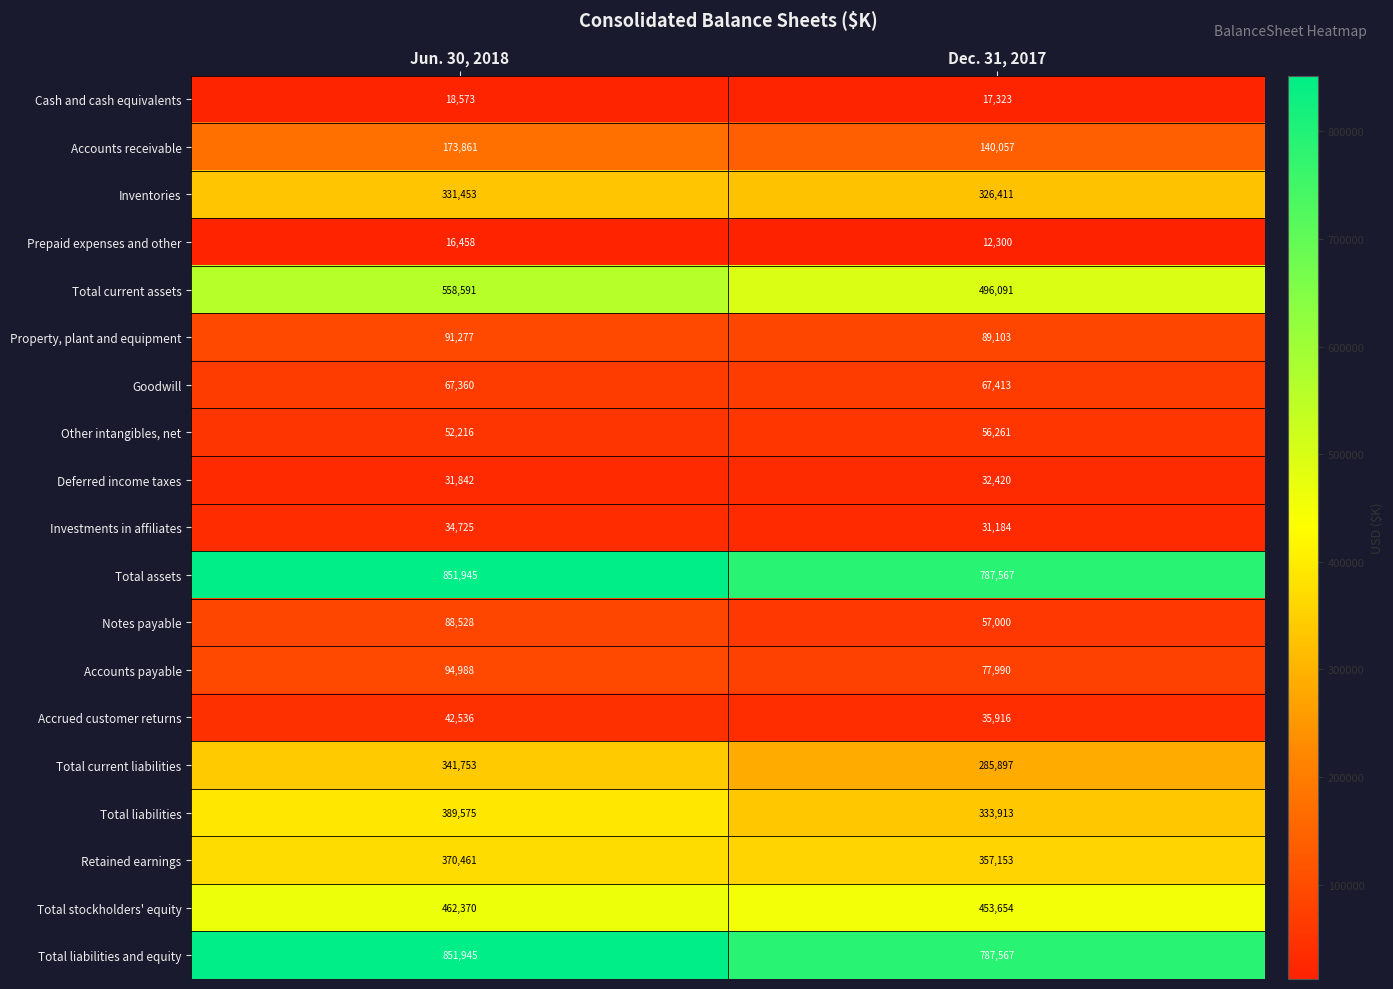

Rank the categories by Notes payable value from highest to lowest.

Jun. 30, 2018, Dec. 31, 2017